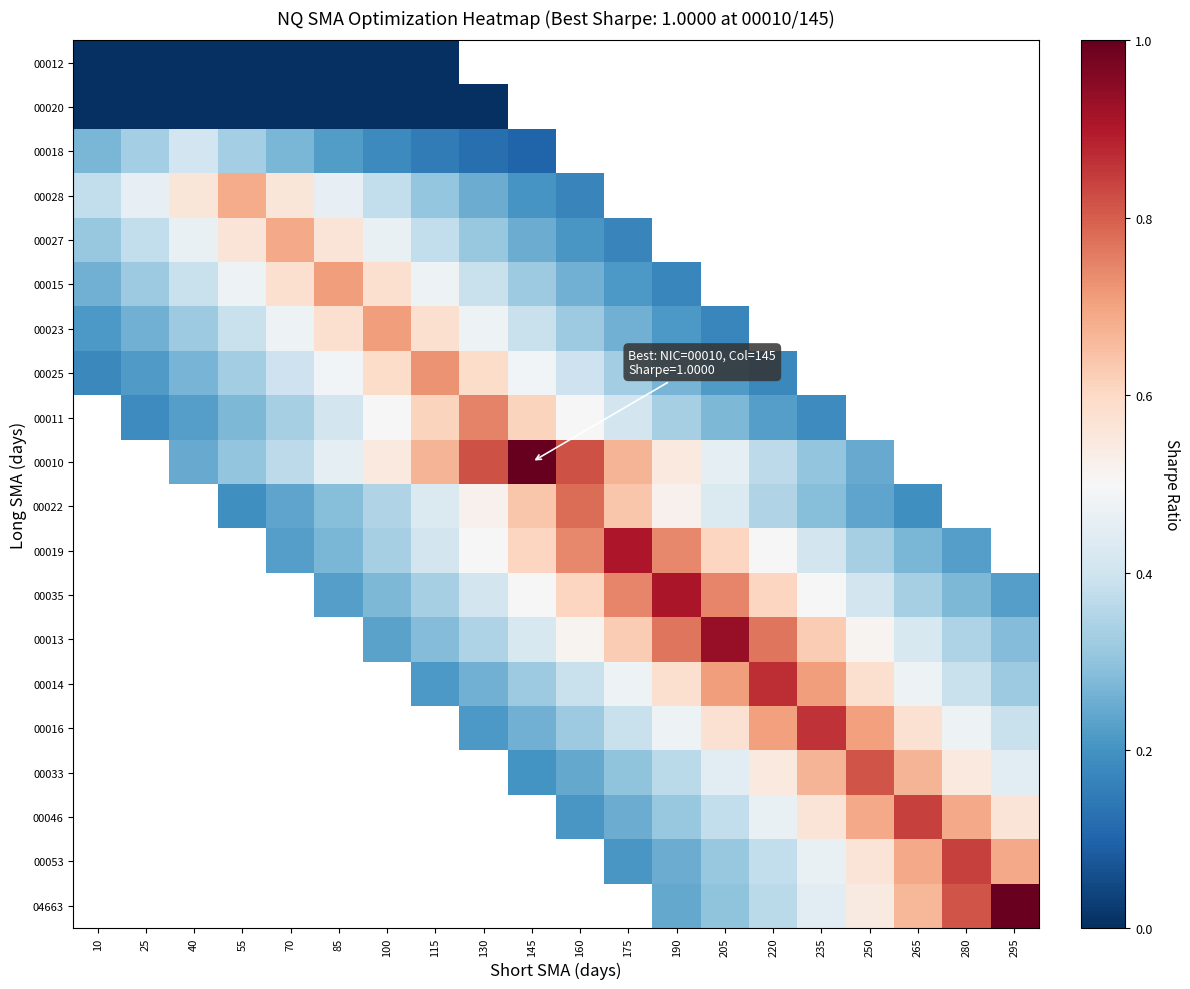

Count the number of data series in this chart.

20